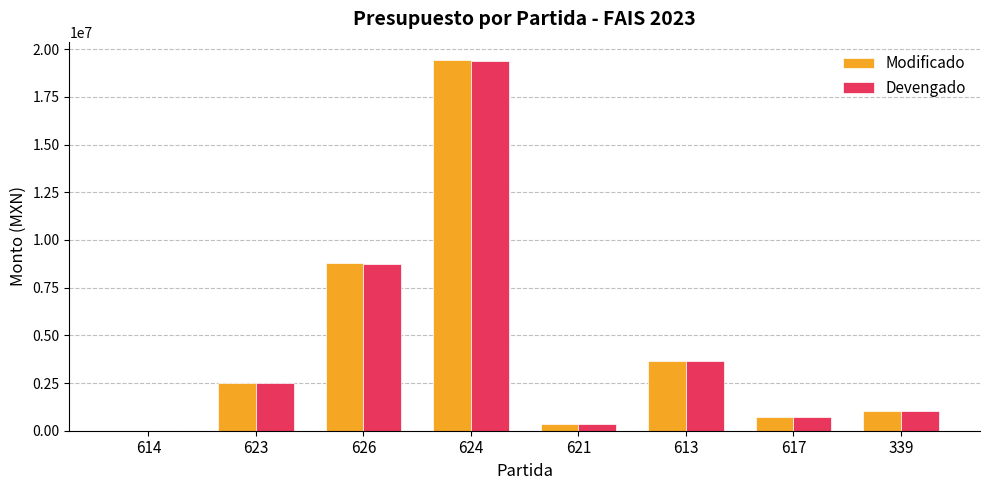

Between 614 and 617, which series saw the biggest shift?

Modificado